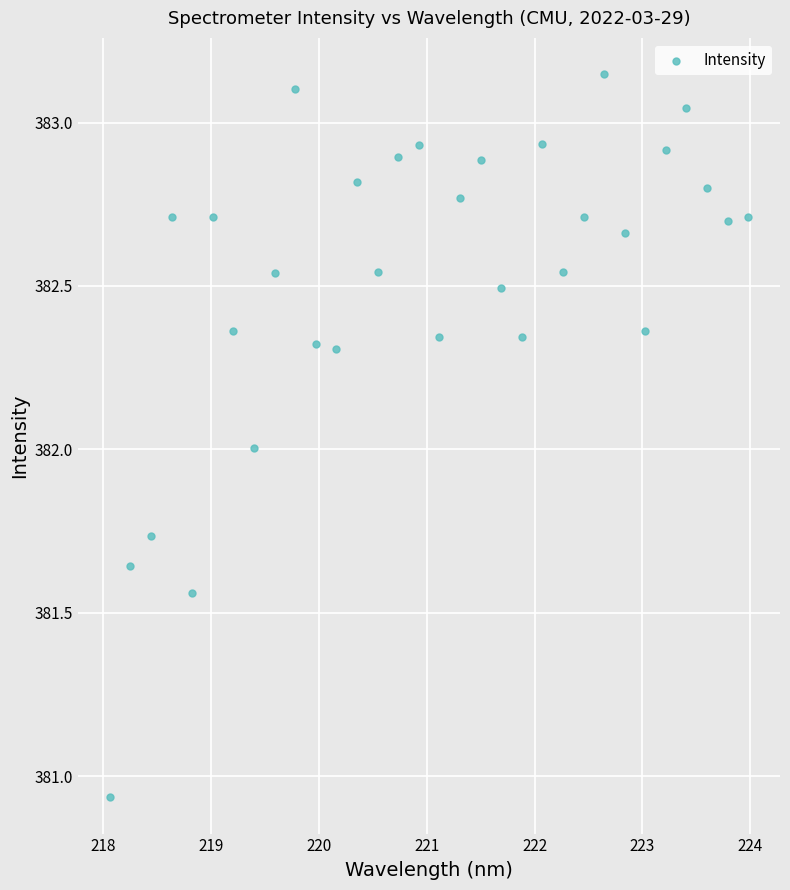

What is the range of X values (max minus min)?

5.9